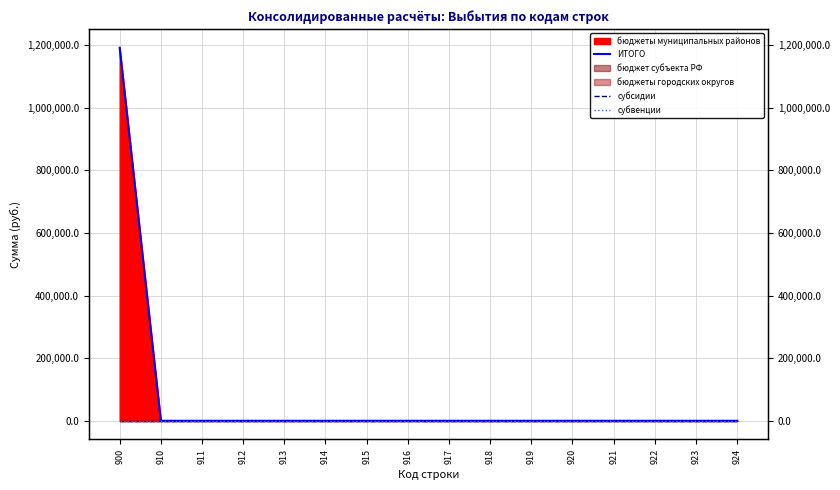

What is the difference between the maximum and minimum values in the ИТОГО series?

1191188.5